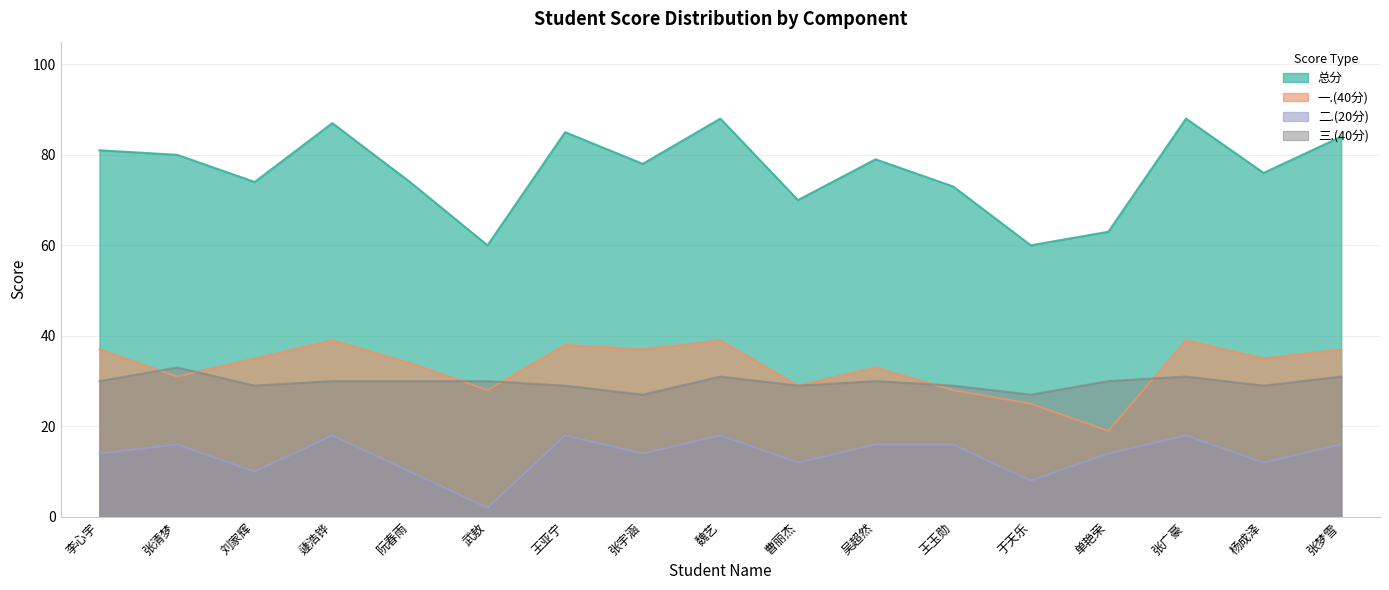

What is the lowest value of the 一.(40分) series?

19